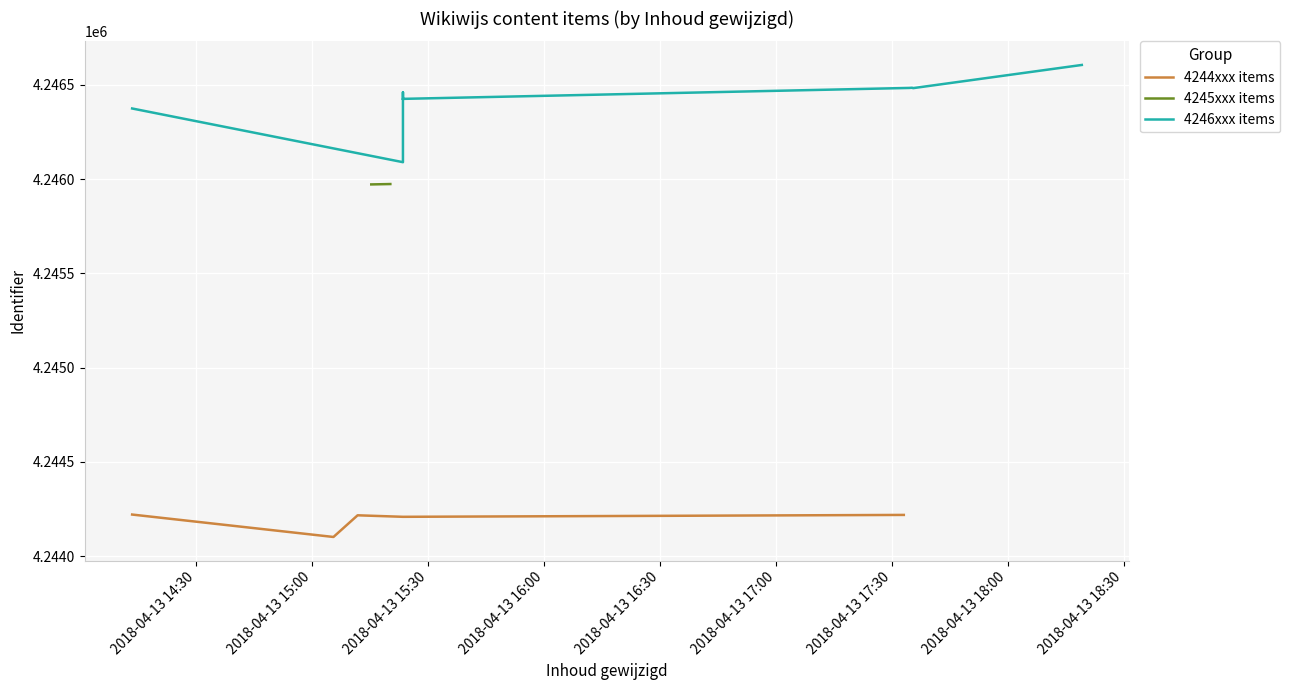

What is the highest value of the 4244xxx items series?

4244220